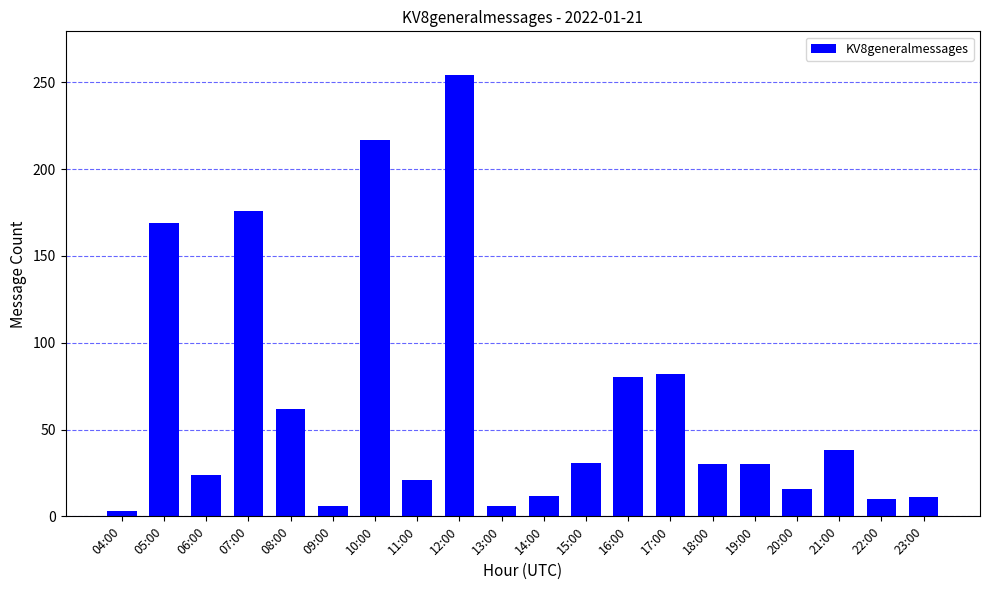

At which label is the value closest to 128?

05:00